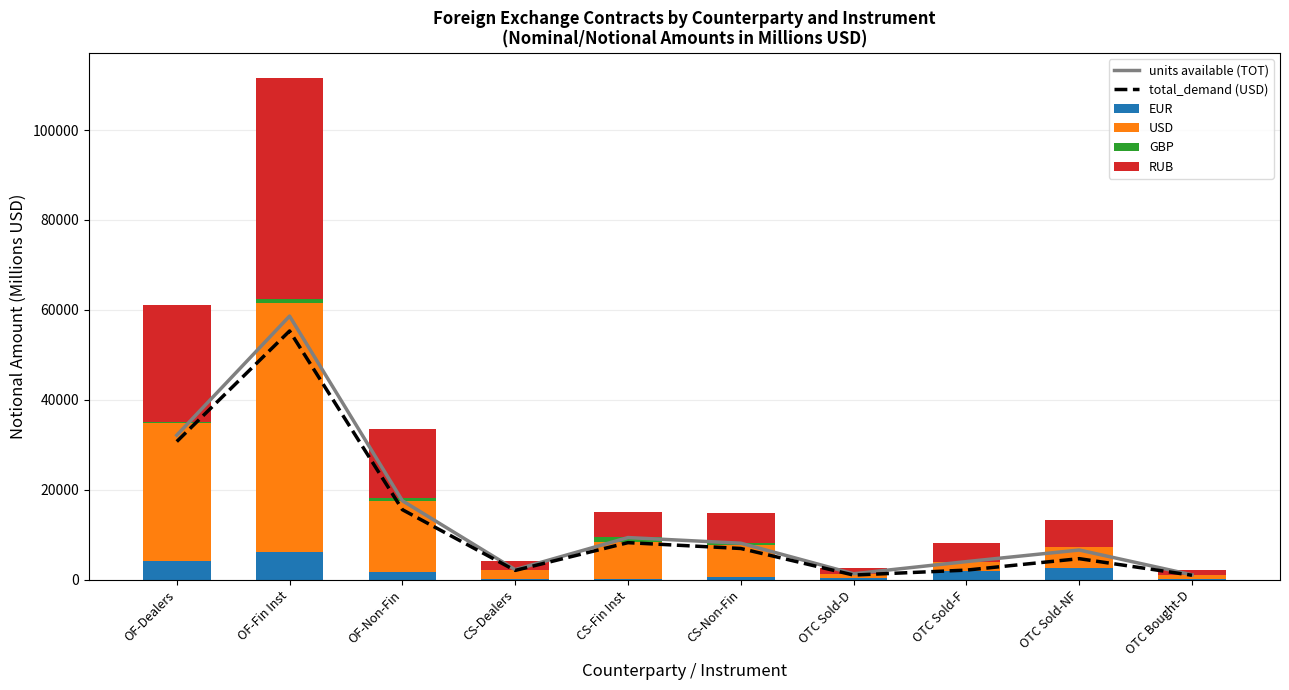

What is the maximum value for EUR?

6138.4